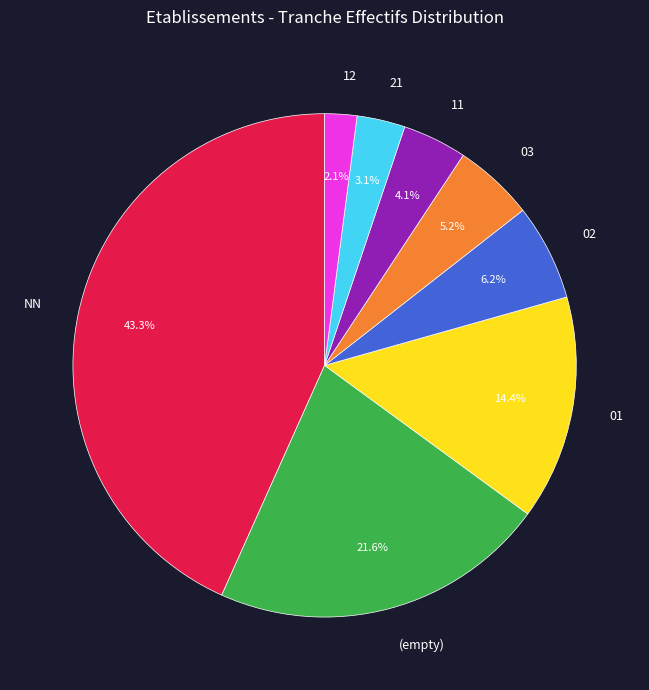

True or false: NN accounts for 56% of the total.

False